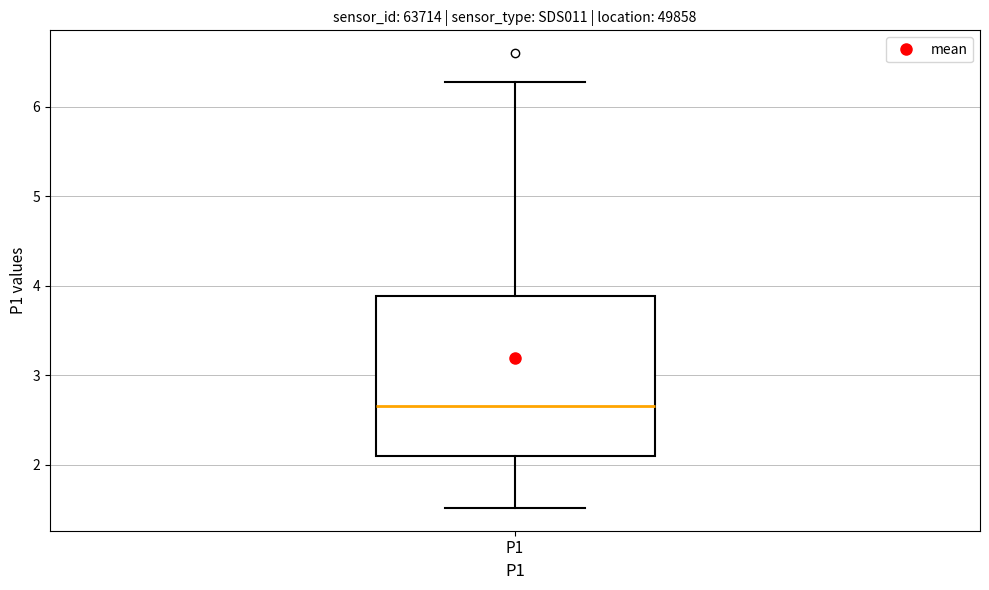

Transcribe this box plot: give where the median line is, the range the box spans, and where the two whiskers end, as read against the y-axis. The values are not printed on the chart, so give them approximately, as read against the axis.

median 2.7, box 2.1 to 3.9, whiskers 1.5 to 6.3